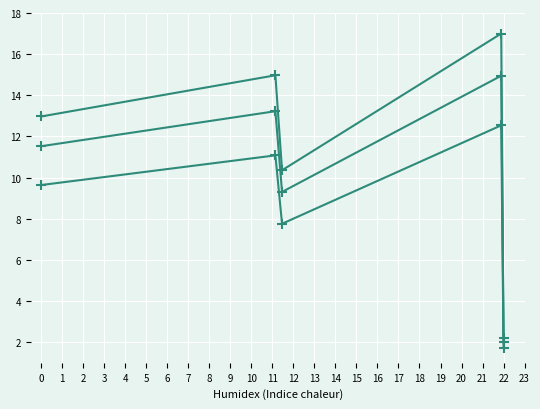

Which has a higher value, 2 or 3?

2